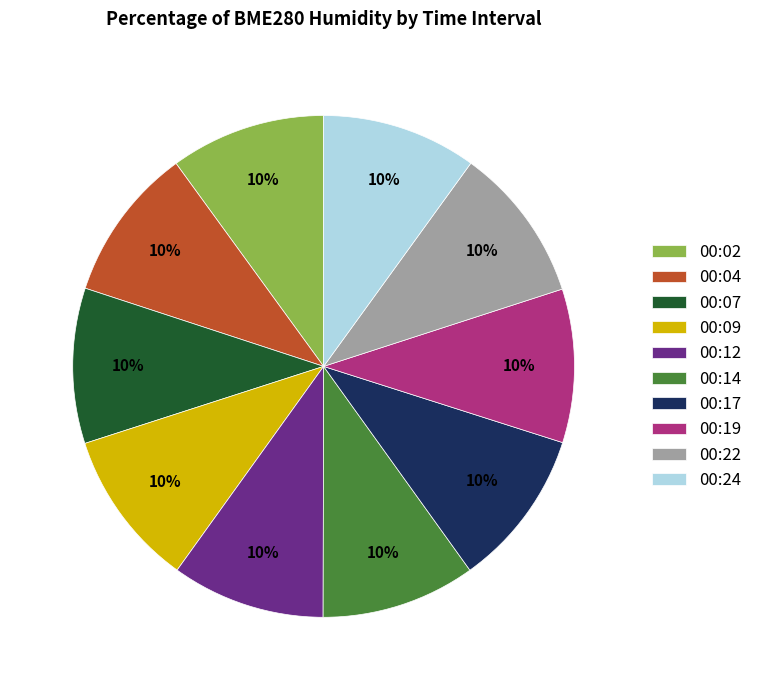

How many slices are in this pie chart?

10